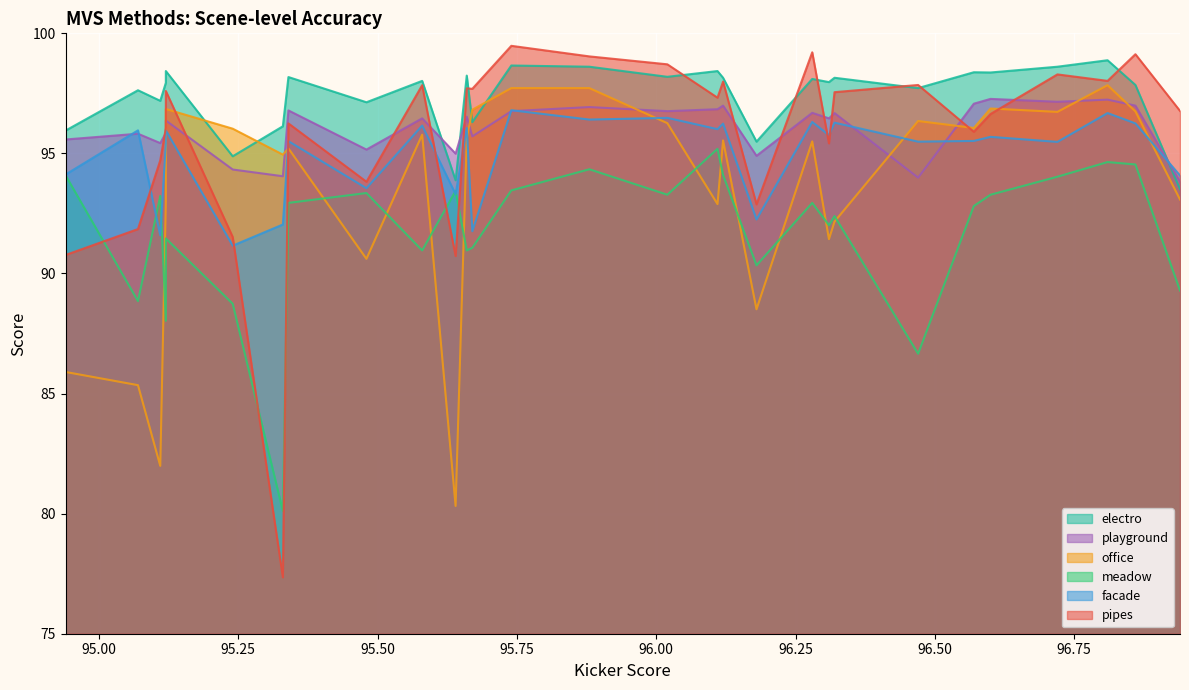

Where is pipes nearest to the value 88?

95.64